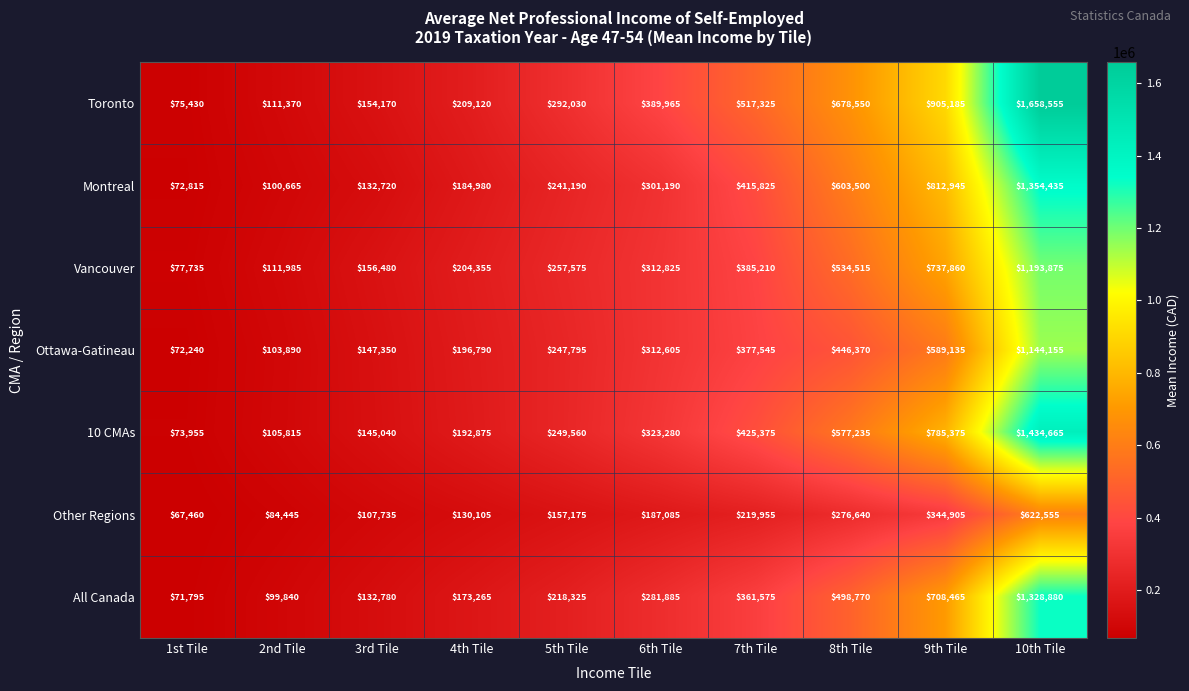

Between 4th Tile and 7th Tile, which series saw the biggest shift?

Toronto